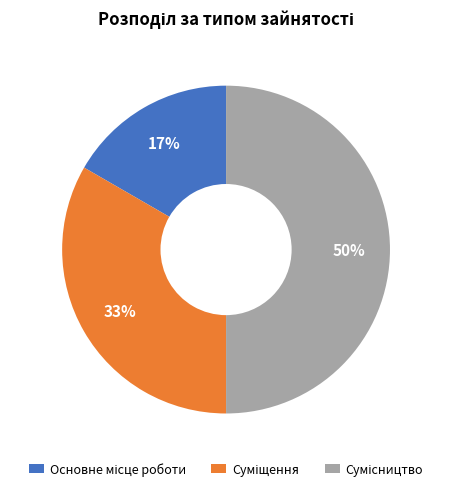

To the nearest percent, what is the average slice percentage?

33%